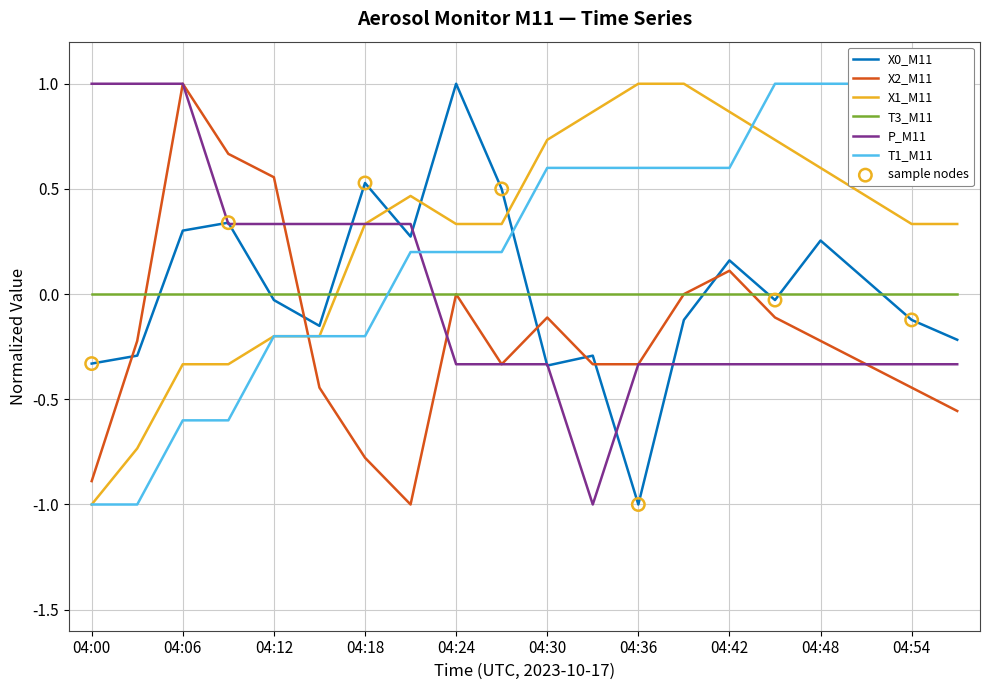

Which series has the largest Y range (max minus min)?

X0_M11